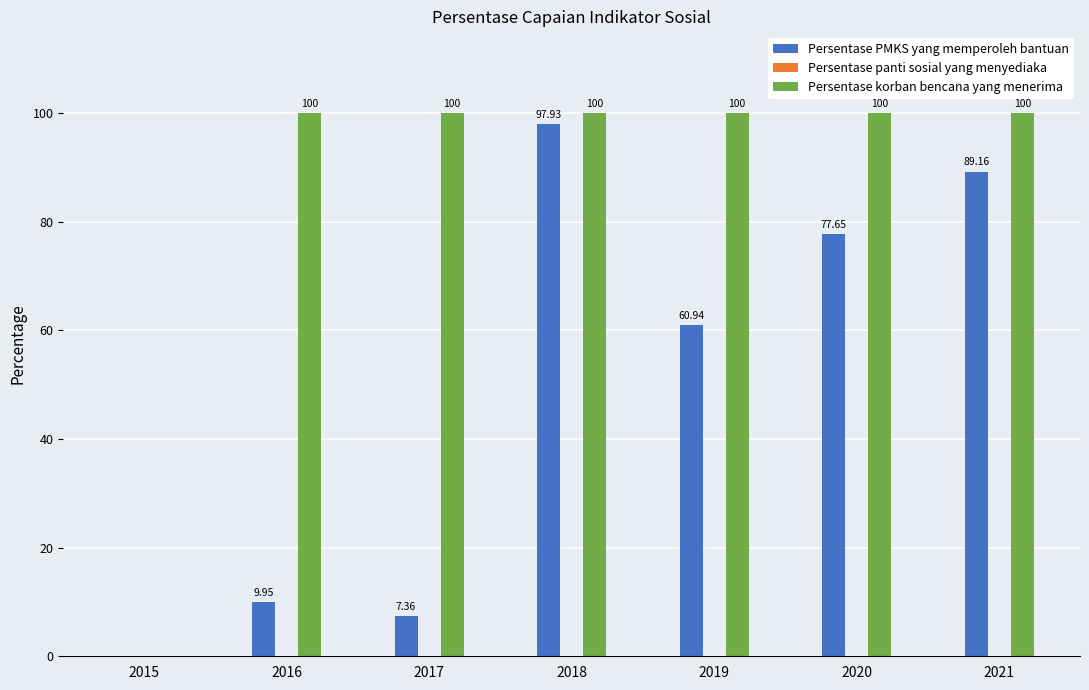

At which label is Persentase PMKS yang memperoleh bantuan closest to 48?

2019